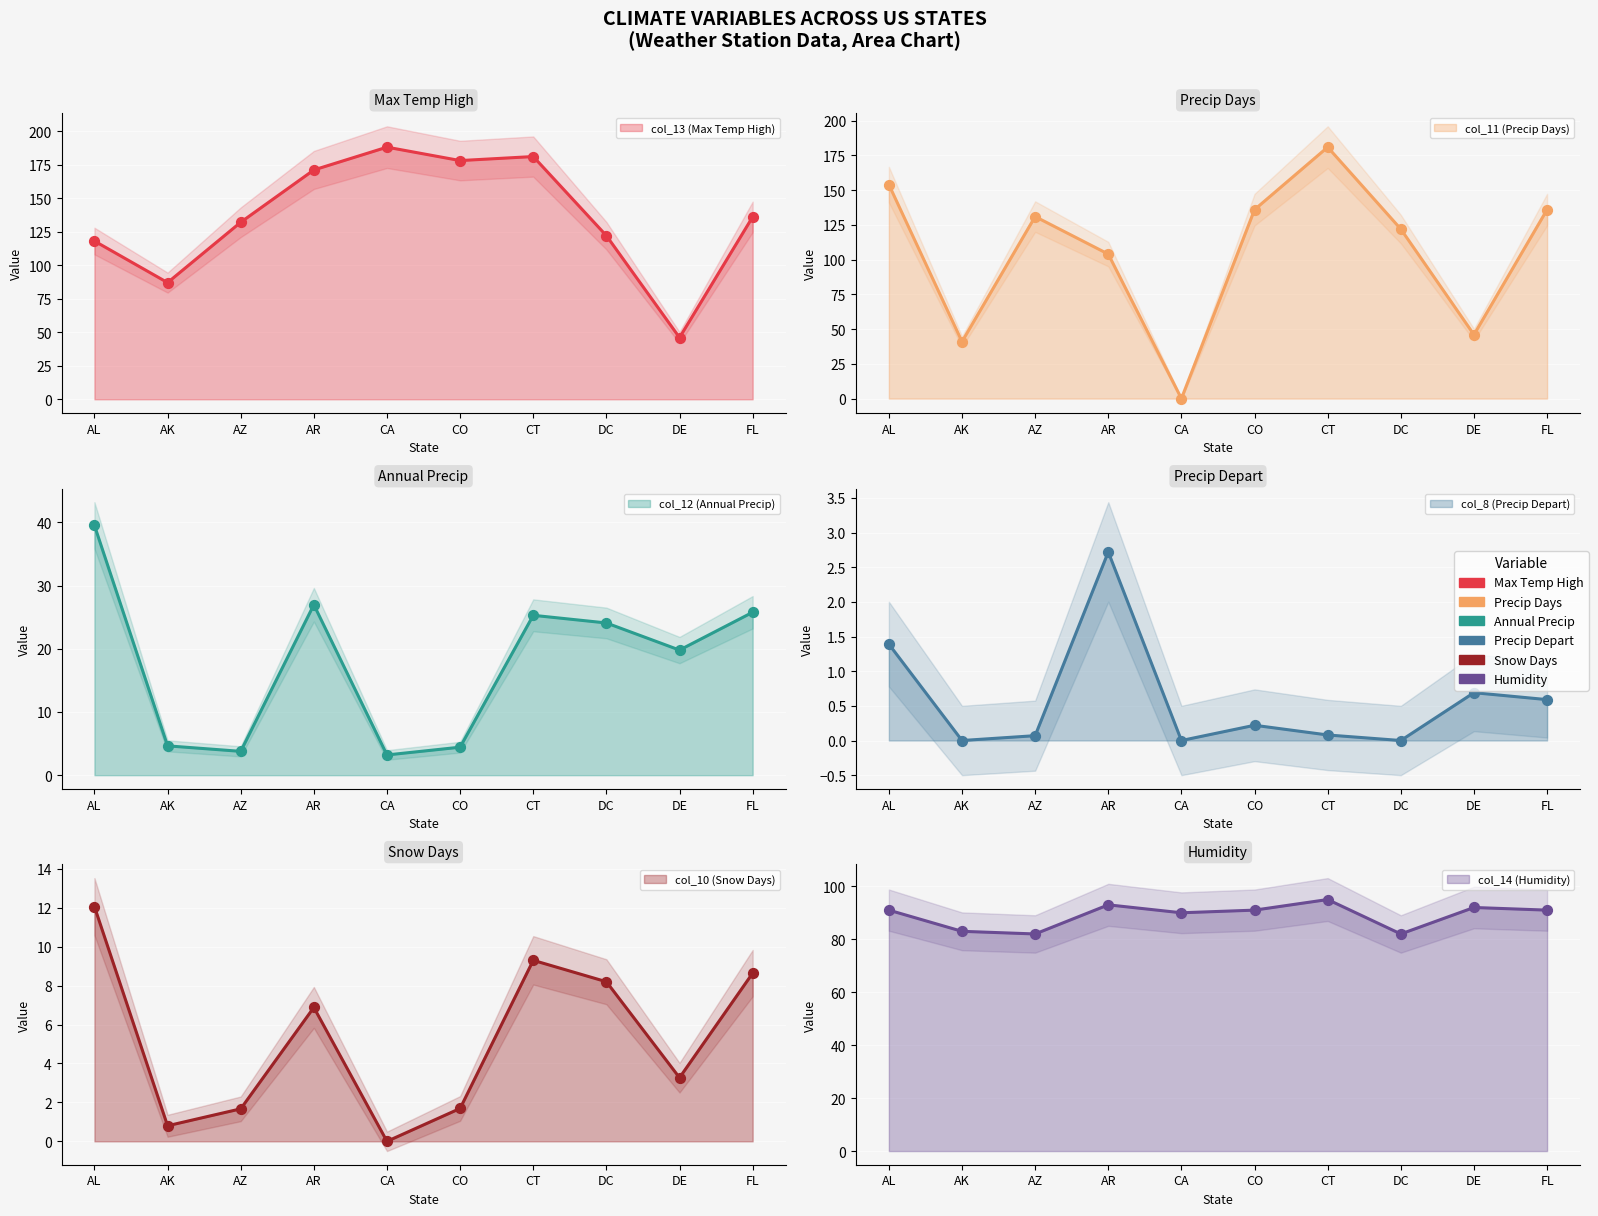

What are all the series names shown in the legend?

col_13 (Max Temp High), col_11 (Precip Days), col_12 (Annual Precip), col_8 (Precip Depart), col_10 (Snow Days), col_14 (Humidity)